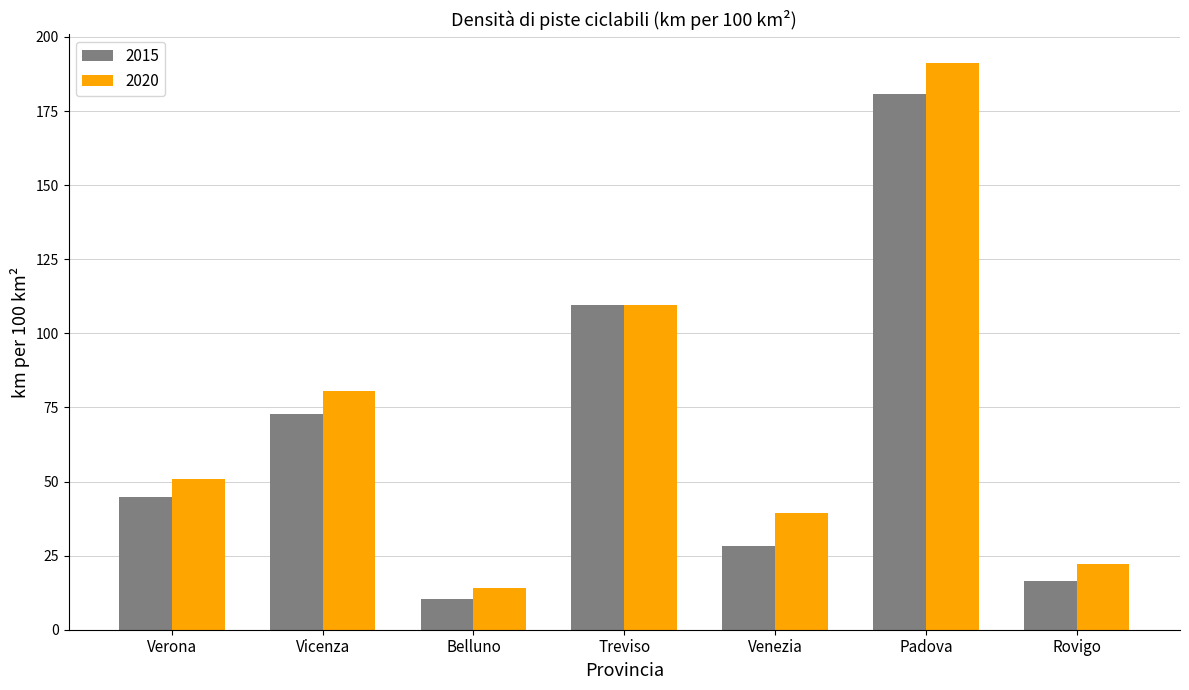

Is it true that 2020 equals 50.9 at Verona?

True